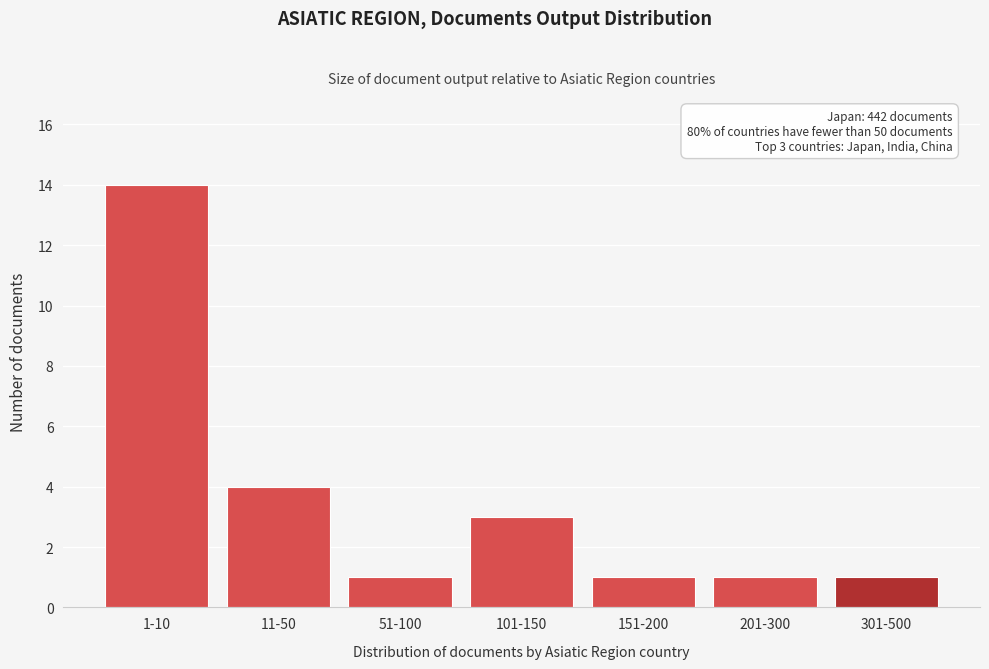

Reading right to left, transcribe all the data shown in this chart.

1	1	1	3	1	4	14